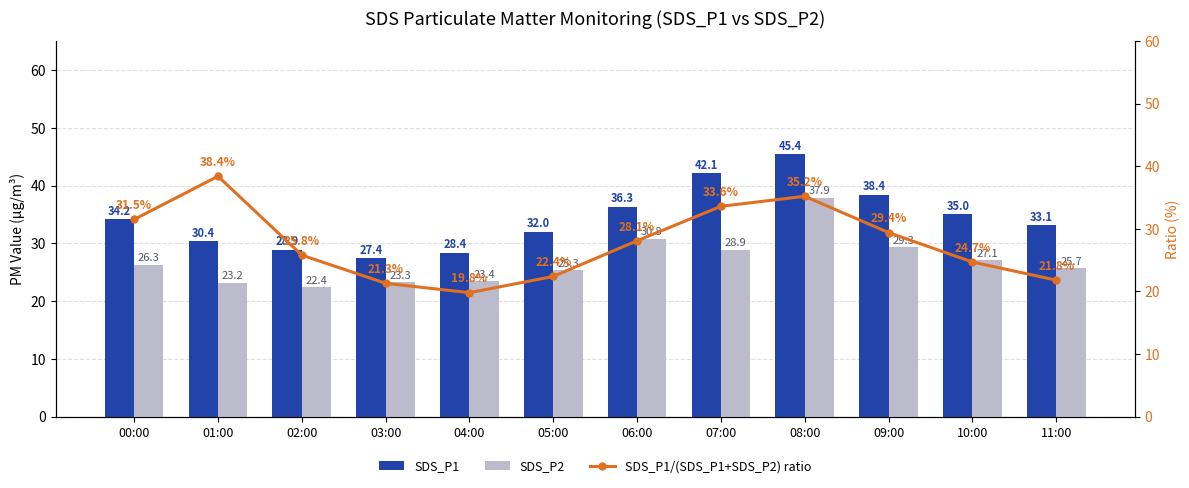

What is the value of the SDS_P2 bar at the 5th from the left?

23.4